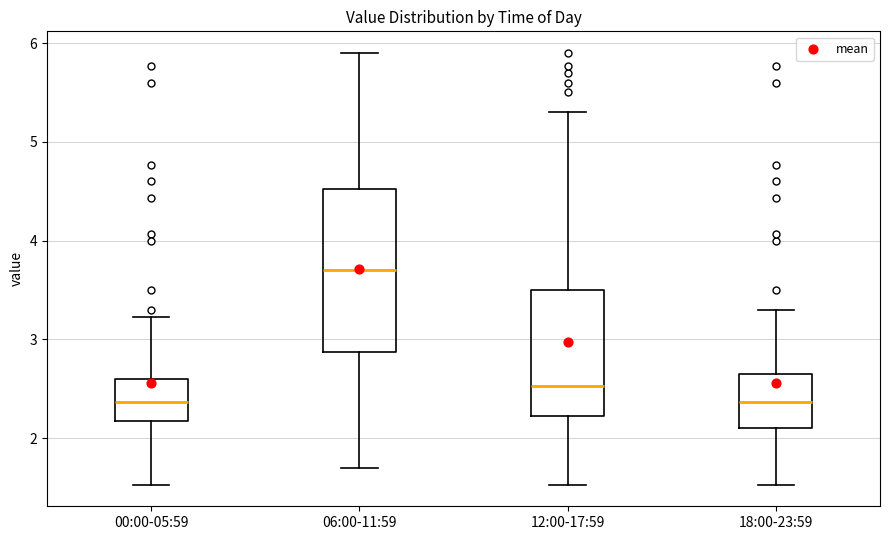

Which box is the tallest, from its lower edge to its upper edge?

06:00-11:59